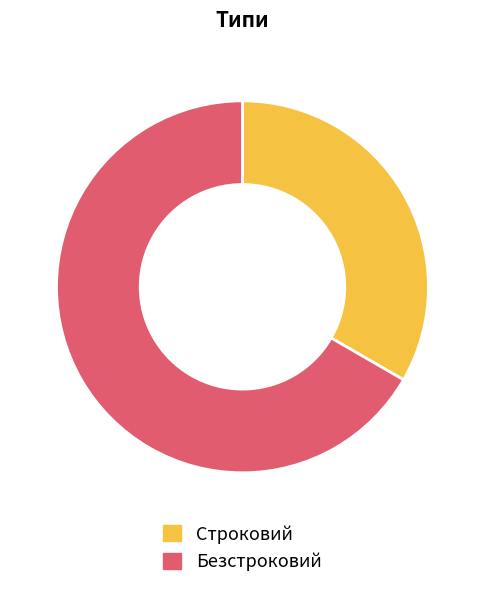

Rank the categories by value from highest to lowest.

Безстроковий, Строковий